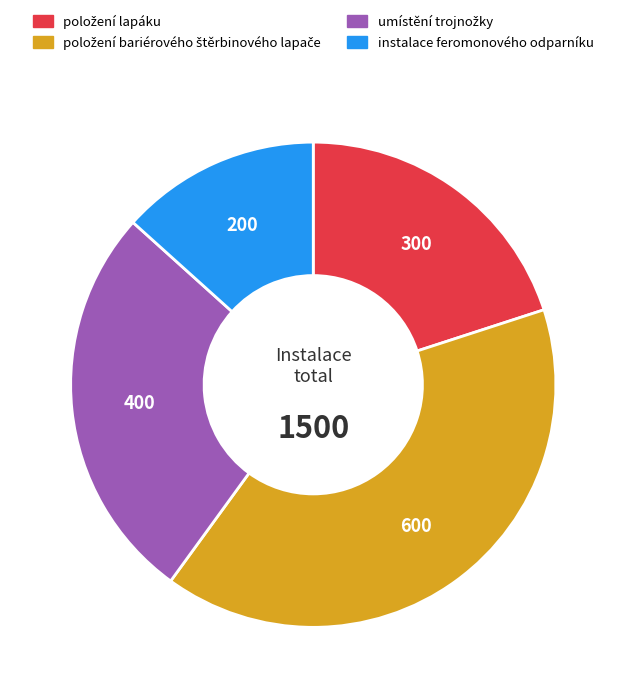

What is the smallest slice in the pie chart?

instalace feromonového odparníku